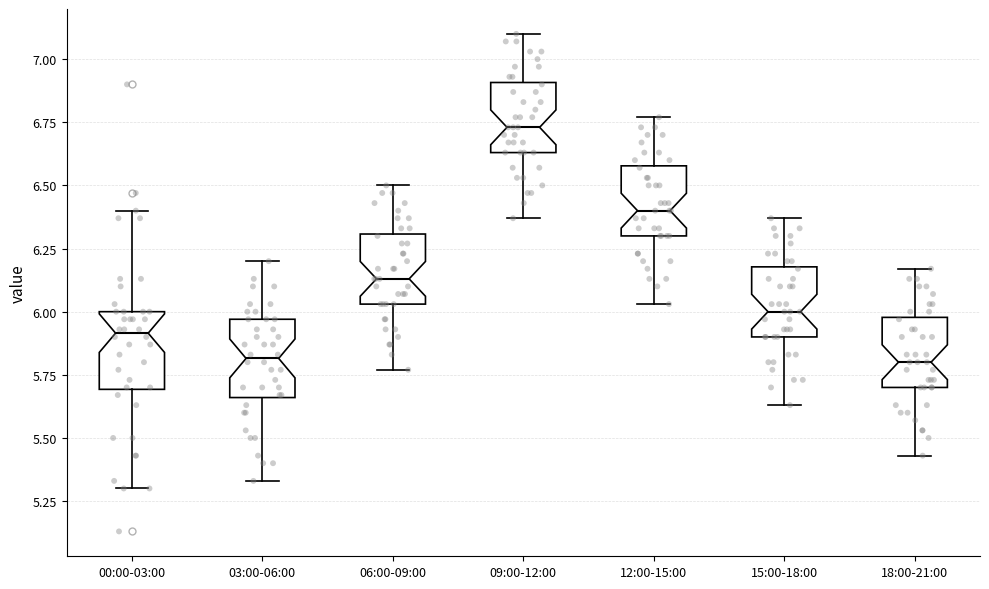

Reading left to right, transcribe this box plot: for each box, give where its median line is, the range the box spans, and where its two whiskers end, as read against the y-axis. The values are not printed on the chart, so give them approximately, as read against the axis.

00:00-03:00: median 5.90, box 5.70 to 6.00, whiskers 5.30 to 6.40
03:00-06:00: median 5.80, box 5.65 to 5.95, whiskers 5.35 to 6.20
06:00-09:00: median 6.15, box 6.05 to 6.30, whiskers 5.75 to 6.50
09:00-12:00: median 6.75, box 6.65 to 6.90, whiskers 6.35 to 7.10
12:00-15:00: median 6.40, box 6.30 to 6.60, whiskers 6.05 to 6.75
15:00-18:00: median 6.00, box 5.90 to 6.20, whiskers 5.65 to 6.35
18:00-21:00: median 5.80, box 5.70 to 6.00, whiskers 5.45 to 6.15